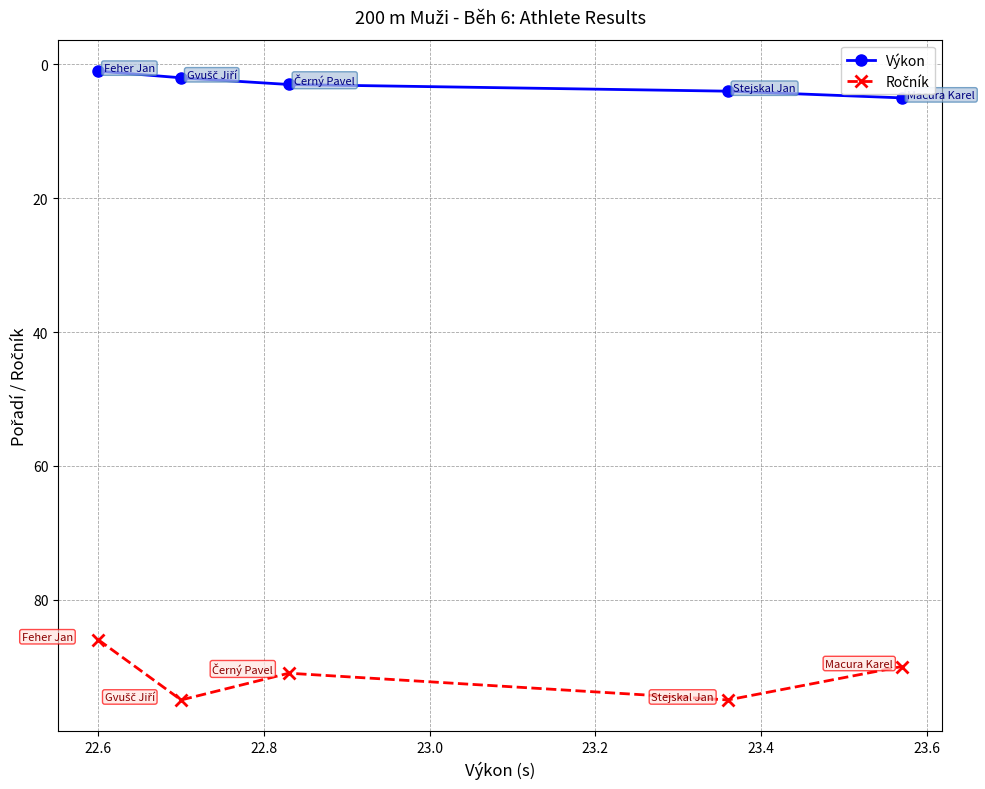

Count the number of categories in the chart.

5